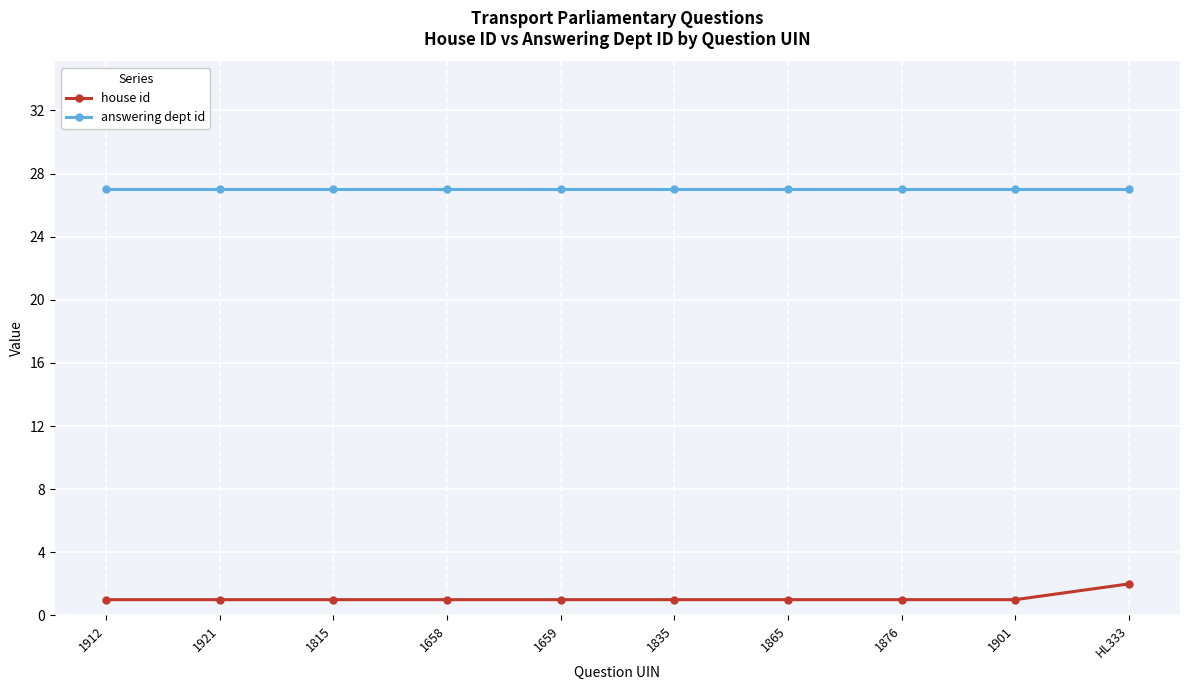

What is the highest value of the answering dept id series?

27